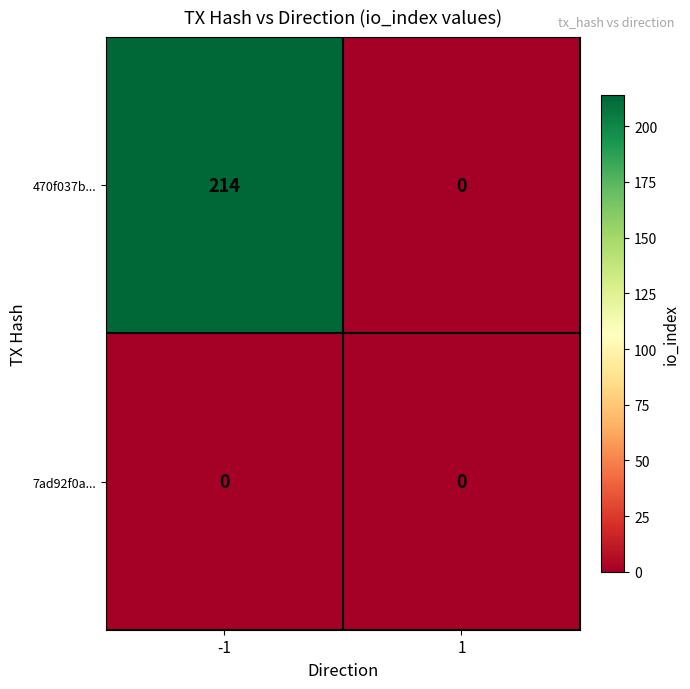

What is the maximum value shown in the chart?

214